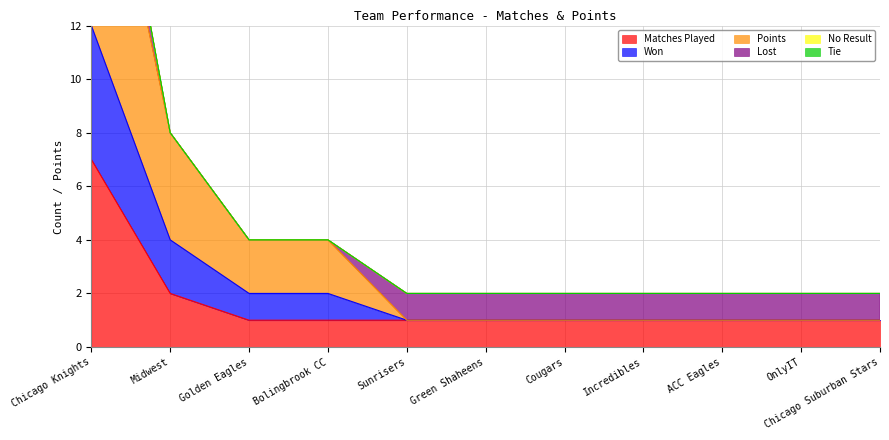

Is it true that WON equals 2 at Incredibles?

False